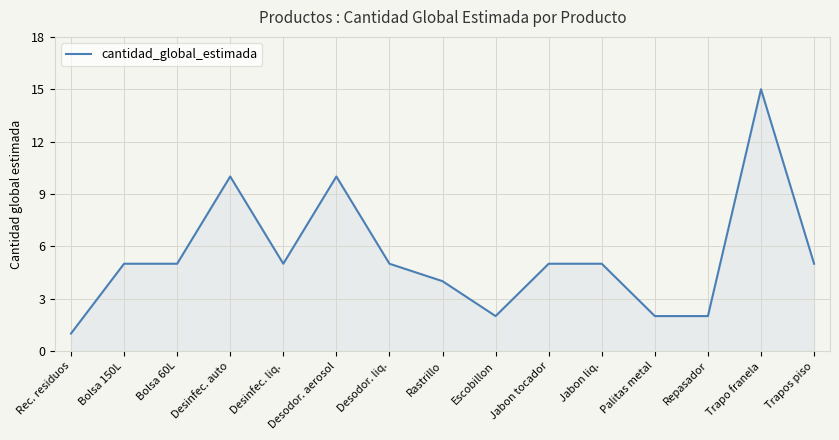

Read the value at Palitas metal.

2